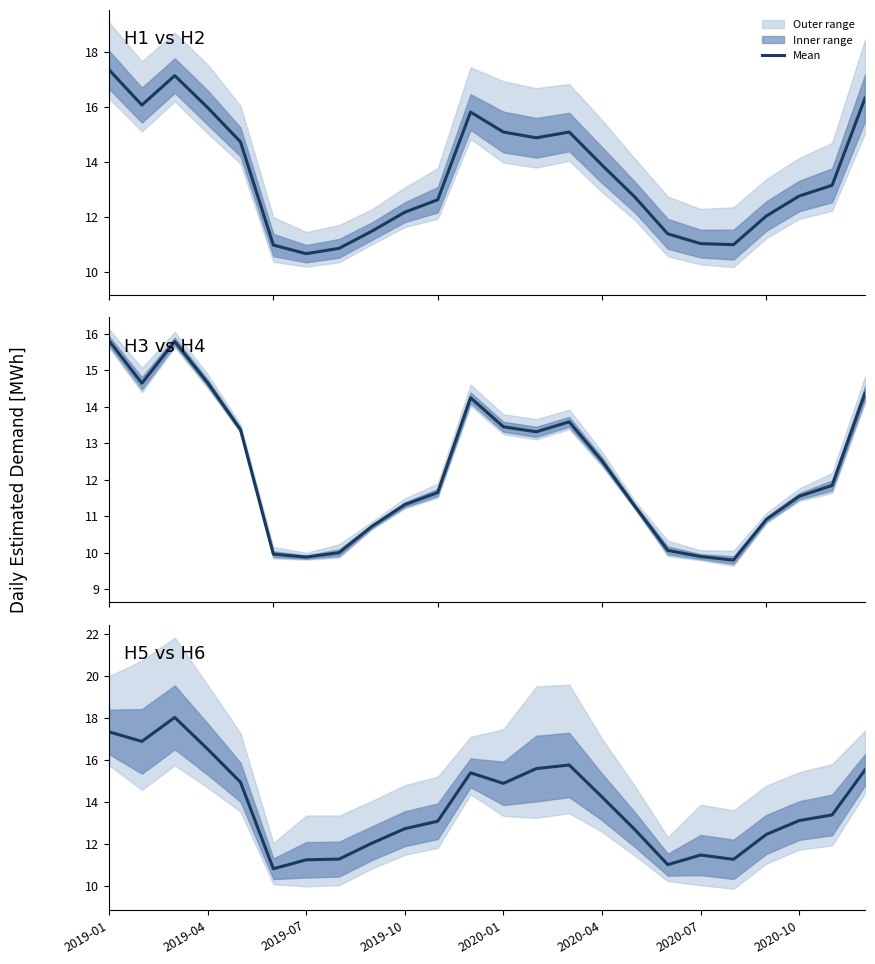

What is the maximum value shown in the chart?

18.0